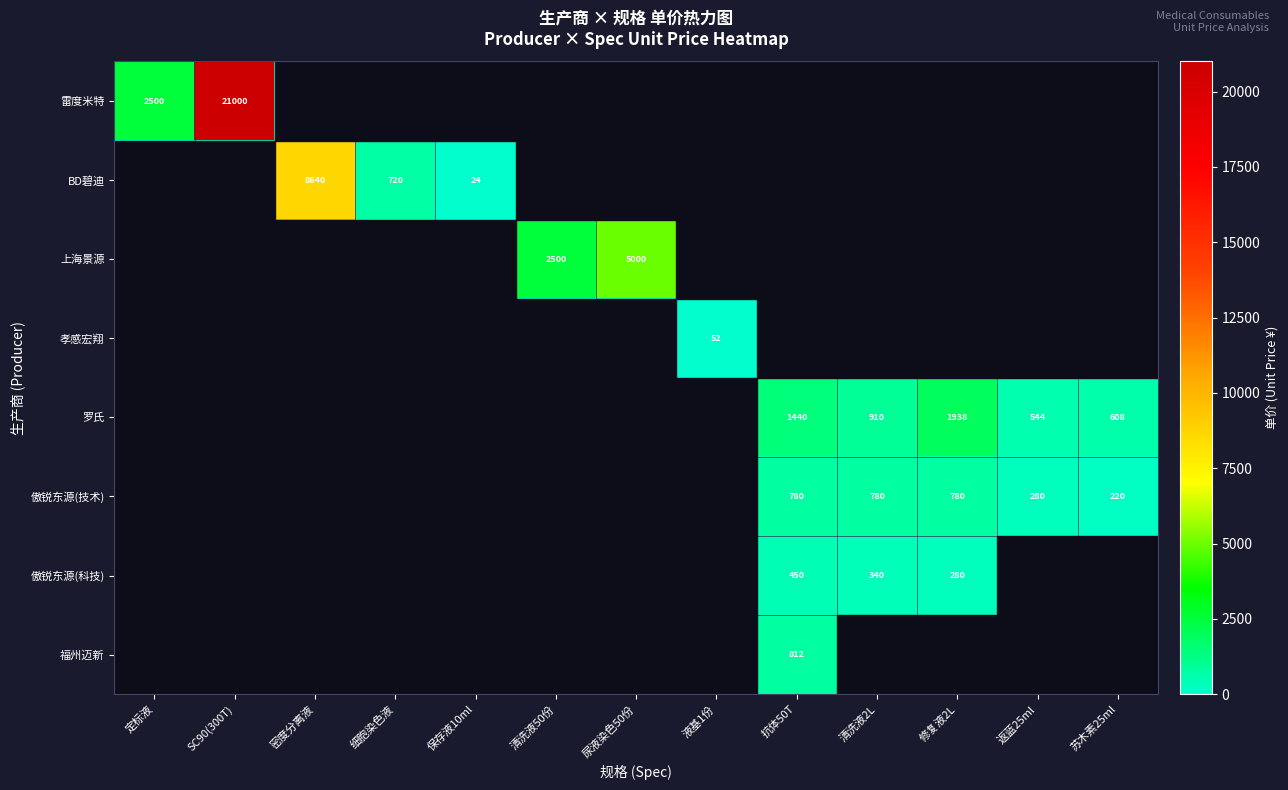

True or false: BD碧迪 has a value of 13965 at 密度分离液.

False